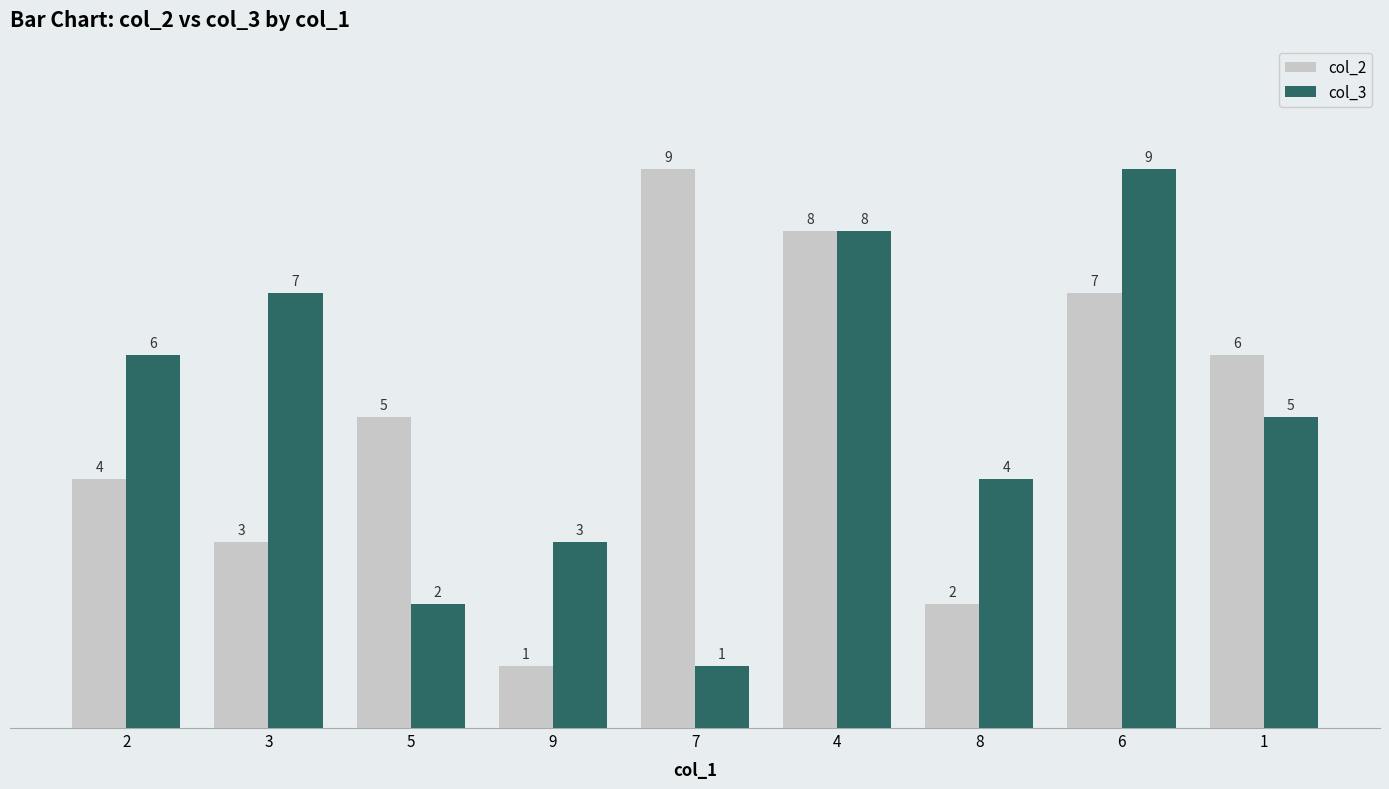

Reading right to left, transcribe all the data shown in this chart.

col_2: 1=6	6=7	8=2	4=8	7=9	9=1	5=5	3=3	2=4
col_3: 1=5	6=9	8=4	4=8	7=1	9=3	5=2	3=7	2=6